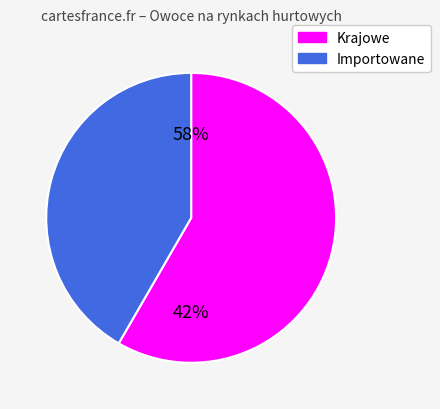

Which category has the biggest portion of the pie?

Krajowe